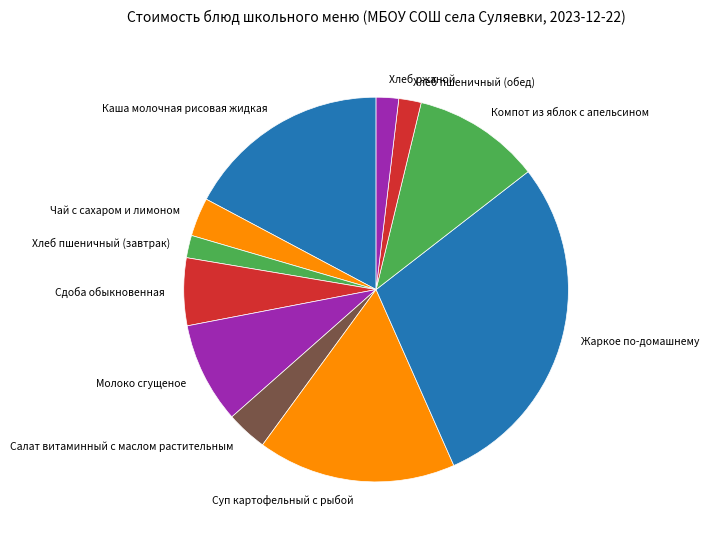

Does Жаркое по-домашнему account for over 50% of the chart?

No